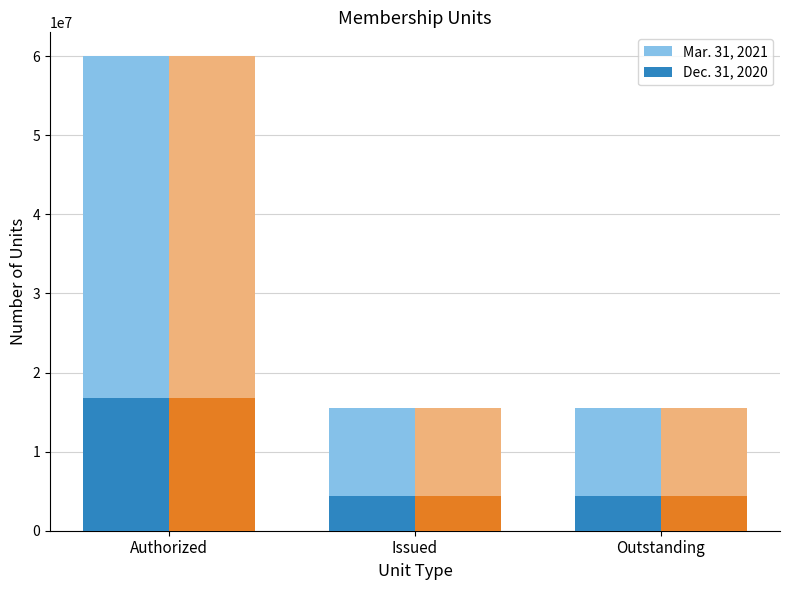

Which label corresponds to the largest value in the chart?

Authorized